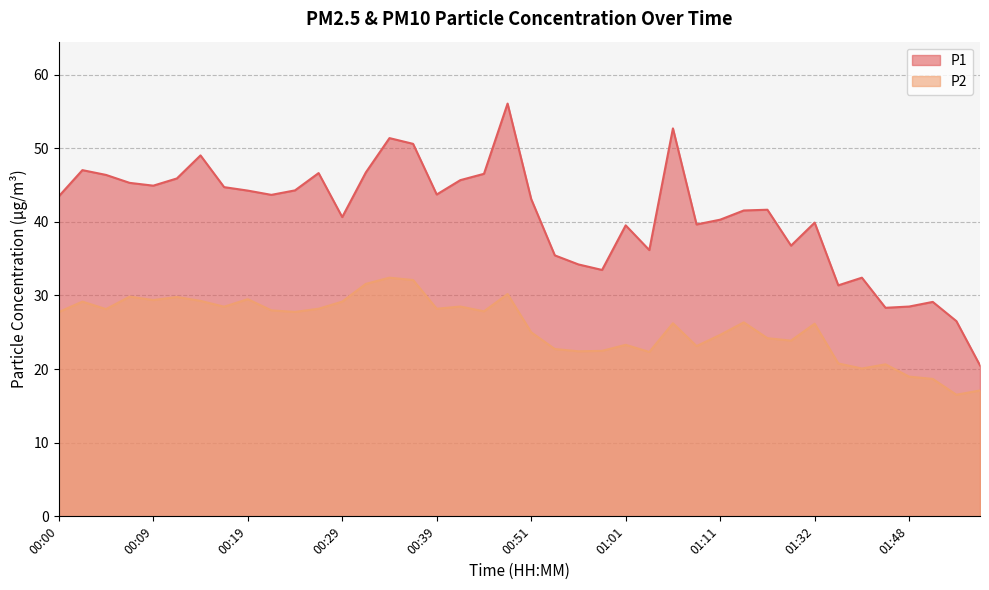

At which category does P2 reach its first local valley?

00:05